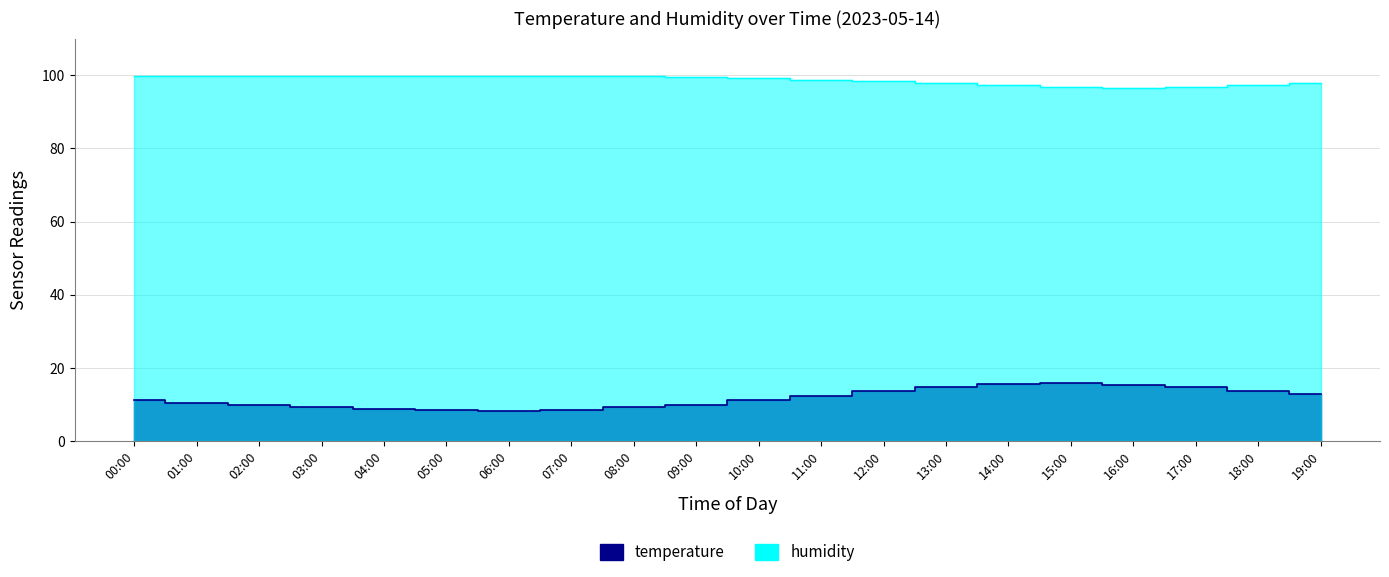

Reading right to left, list all the values displayed in this chart.

temperature: 13.0	13.9	14.8	15.5	15.9	15.6	14.9	13.8	12.5	11.2	10.1	9.3	8.6	8.2	8.5	8.9	9.4	10.0	10.6	11.2
humidity: 98.0	97.4	96.9	96.5	96.8	97.2	97.8	98.3	98.8	99.2	99.5	99.7	99.8	99.9	99.9	99.9	99.9	99.9	99.9	99.9